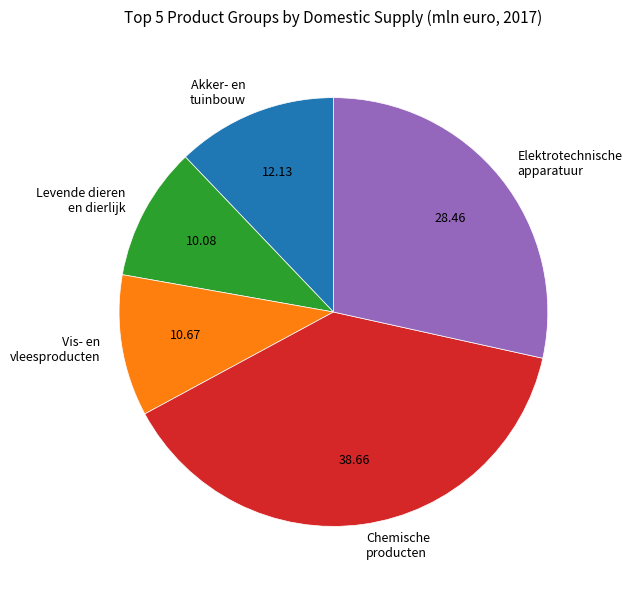

How many slices are in this pie chart?

5